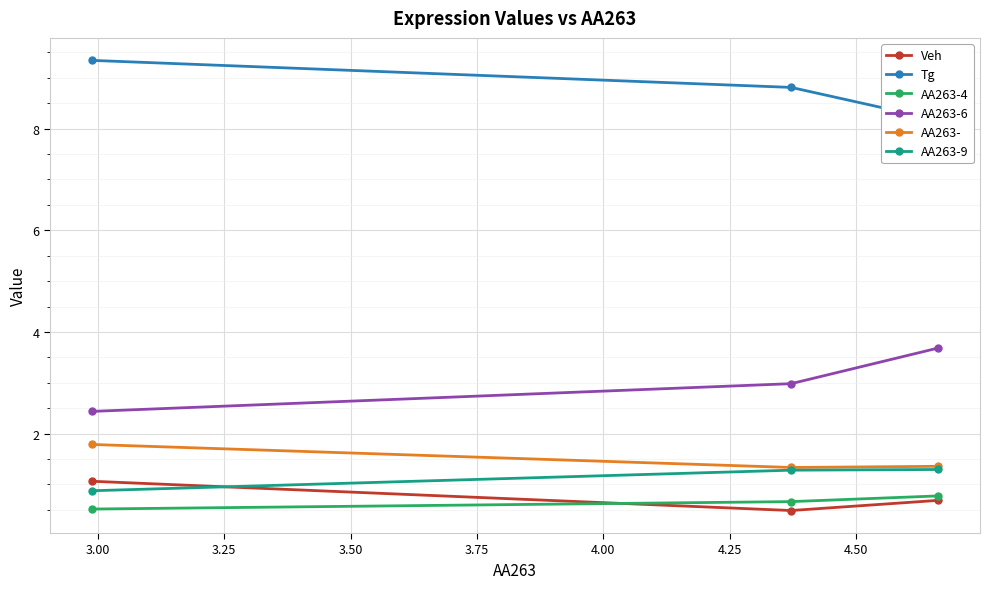

What is the lowest value of the AA263-4 series?

0.5